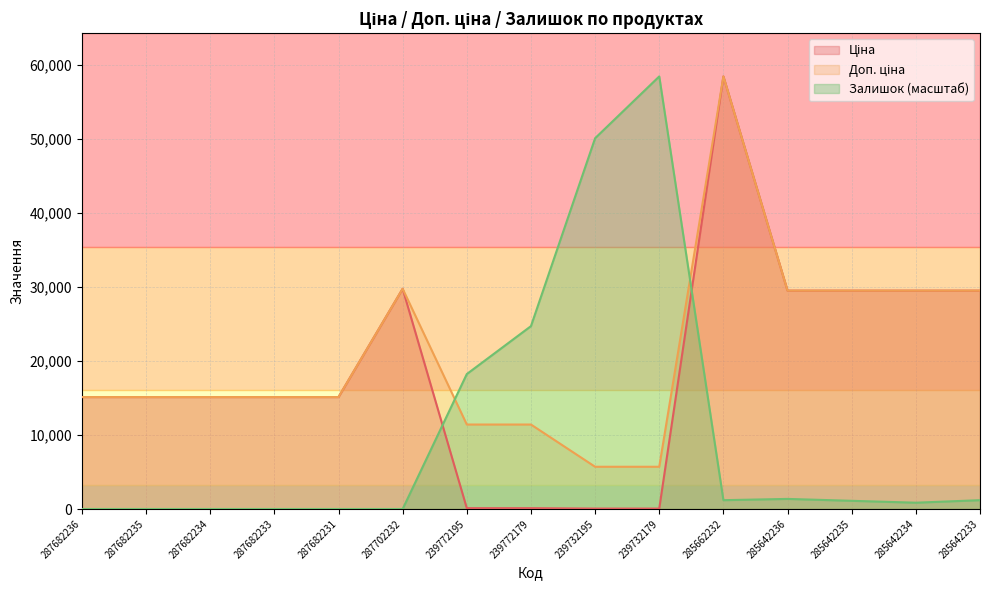

At which label does Доп. ціна first exceed 15120?

287702232